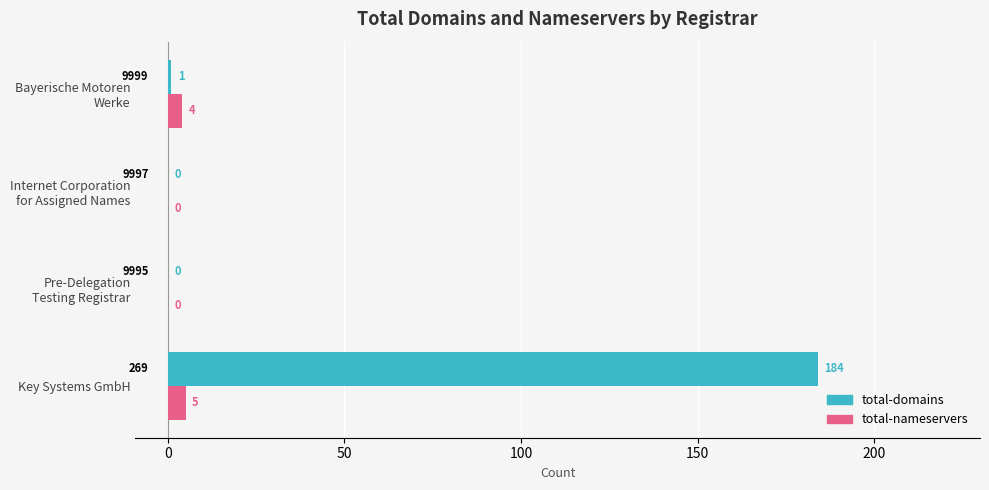

Which category has the highest value across all series?

Key Systems GmbH